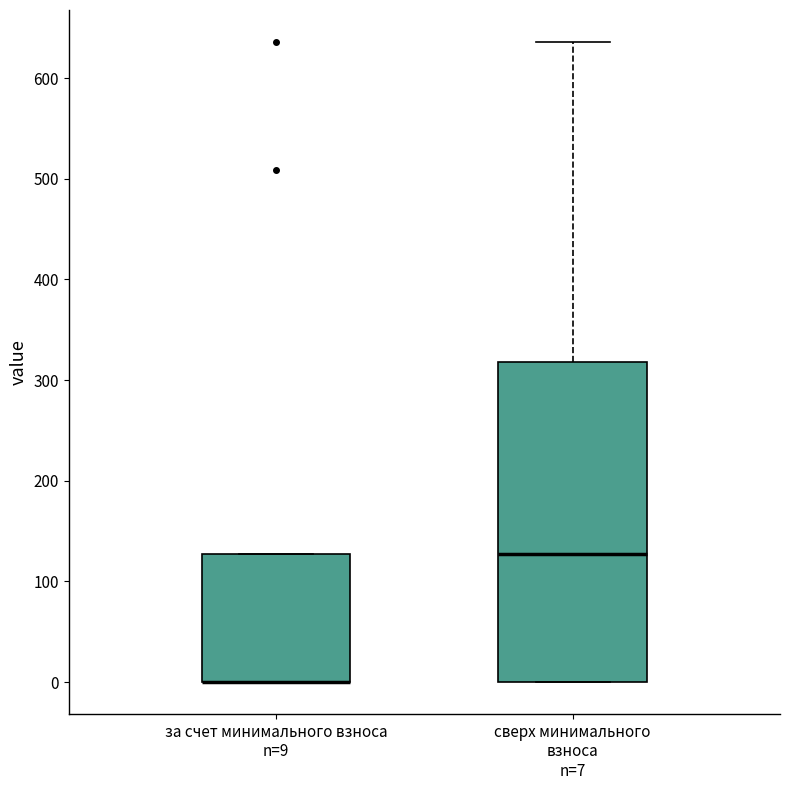

Reading left to right, transcribe this box plot: for each box, give where its median line is, the range the box spans, and where its two whiskers end, as read against the y-axis. The values are not printed on the chart, so give them approximately, as read against the axis.

за счет минимального взноса n=9: median 0 (drawn on the box's lower edge), box 0 to 130, whiskers 0 to 130
сверх минимального взноса n=7: median 130, box 0 to 320, whiskers 0 to 640